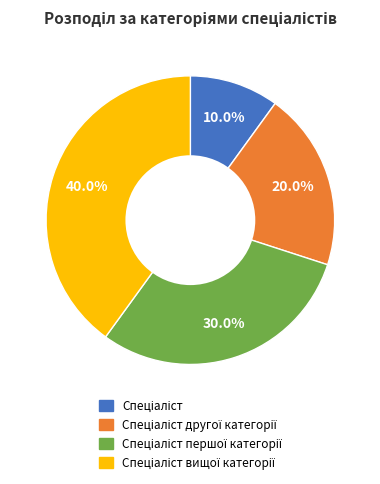

To the nearest percent, what is the average slice percentage?

25%